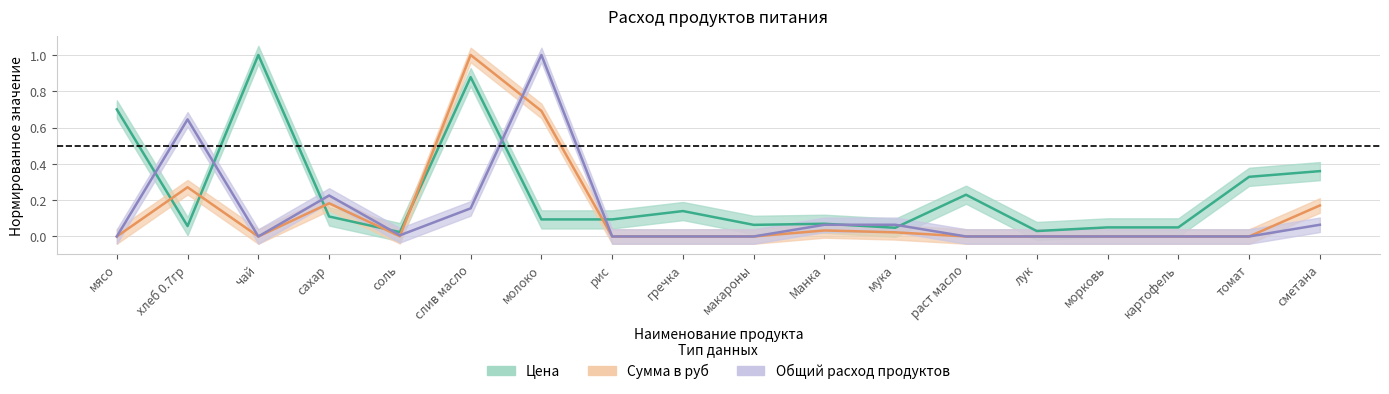

What is the approximate value of Цена at макароны?

0.1